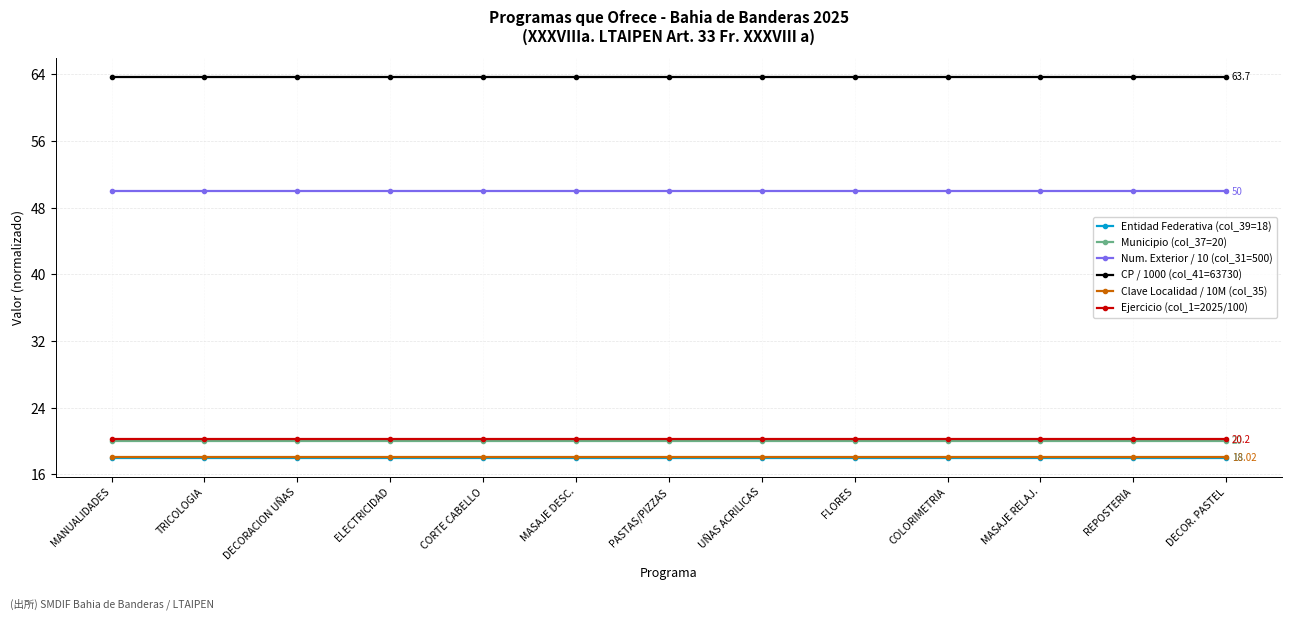

Count the number of categories in the chart.

13